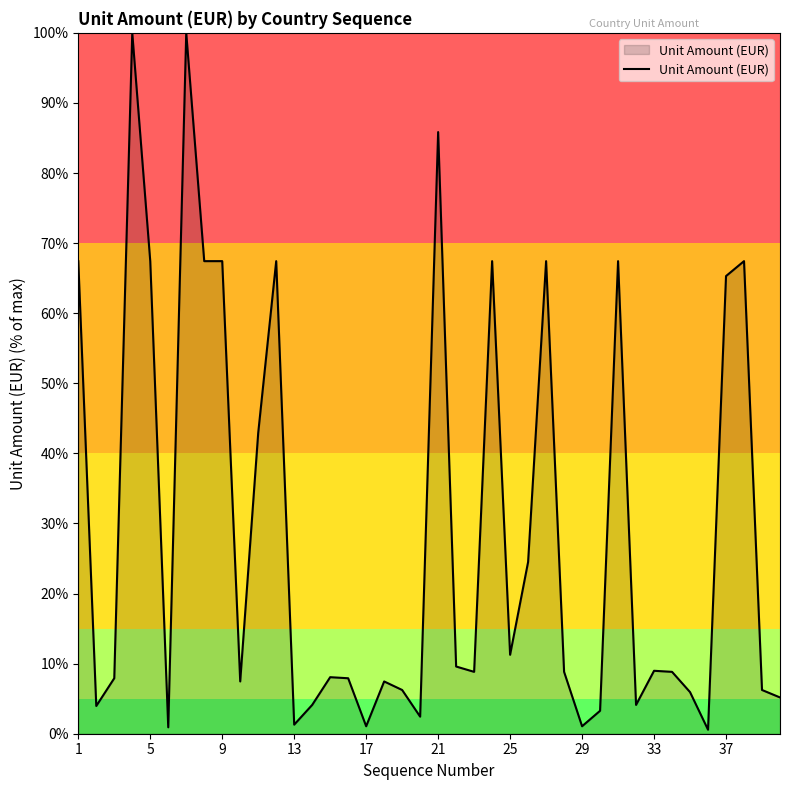

What is the maximum value shown in the chart?

100.0